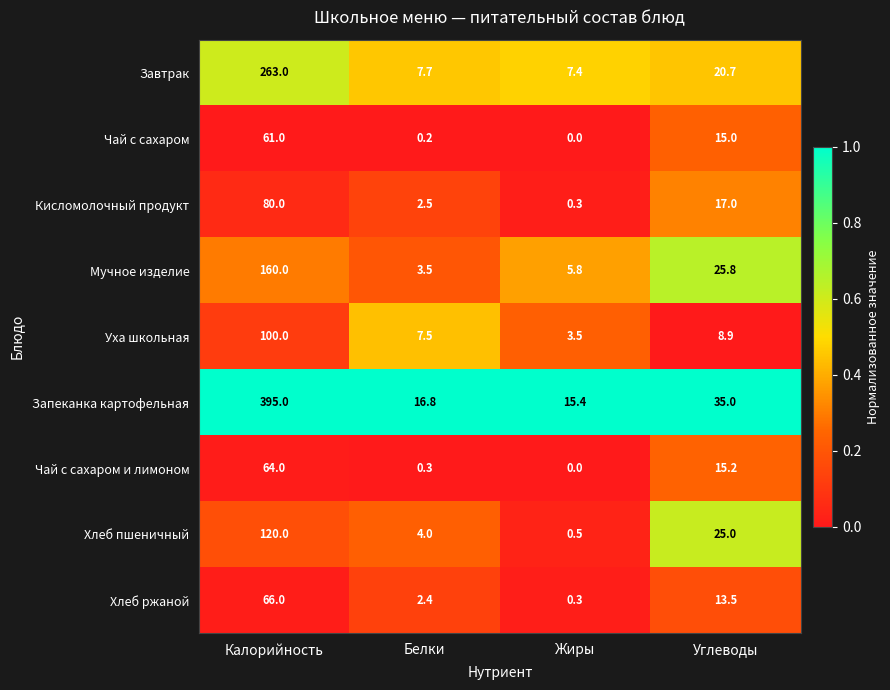

Rank the series at Углеводы from lowest to highest value.

Уха школьная, Хлеб ржаной, Чай с сахаром, Чай с сахаром и лимоном, Кисломолочный продукт, Завтрак, Хлеб пшеничный, Мучное изделие, Запеканка картофельная